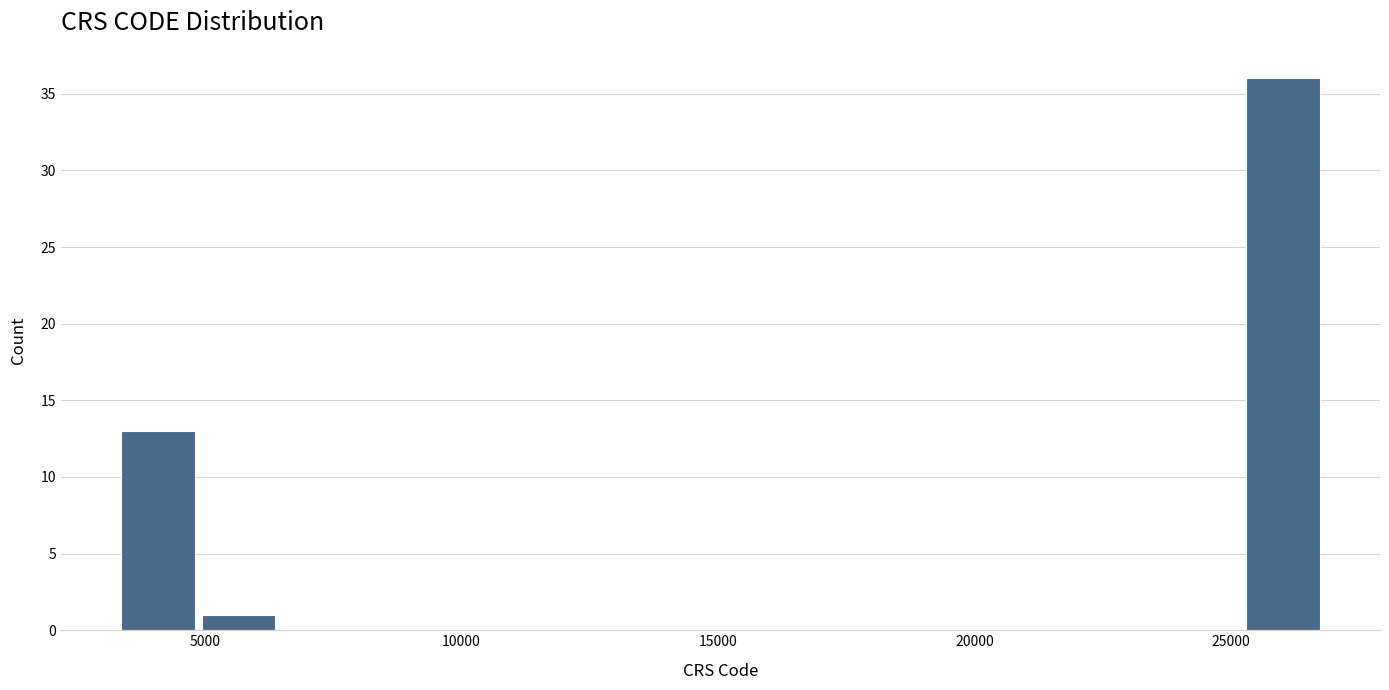

Read against the x-axis, roughly where is the centre of the tallest bar?

26000